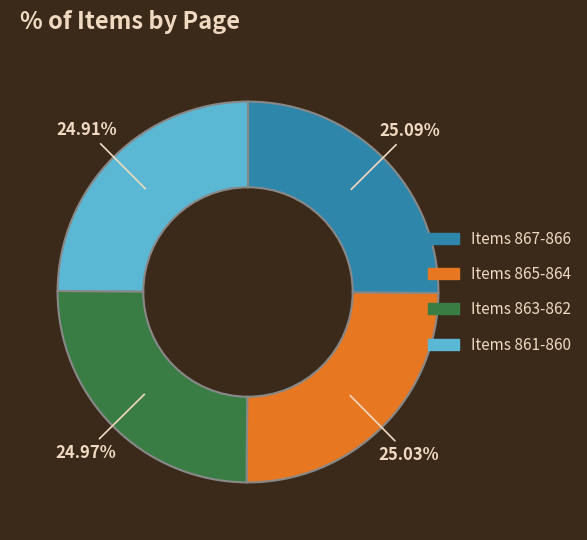

Does any single category account for the majority?

No